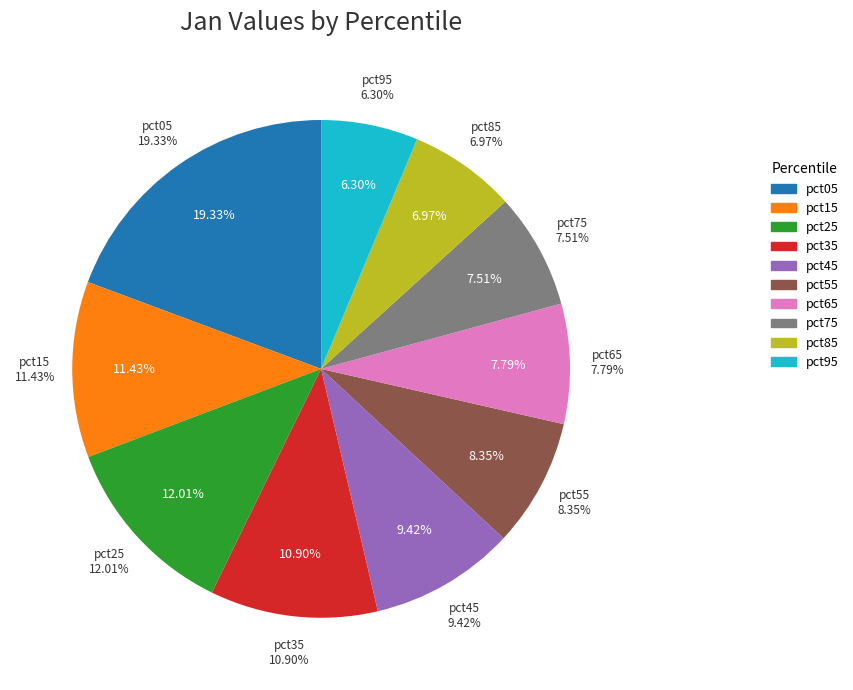

Rank the categories by value from highest to lowest.

pct05, pct25, pct15, pct35, pct45, pct55, pct65, pct75, pct85, pct95